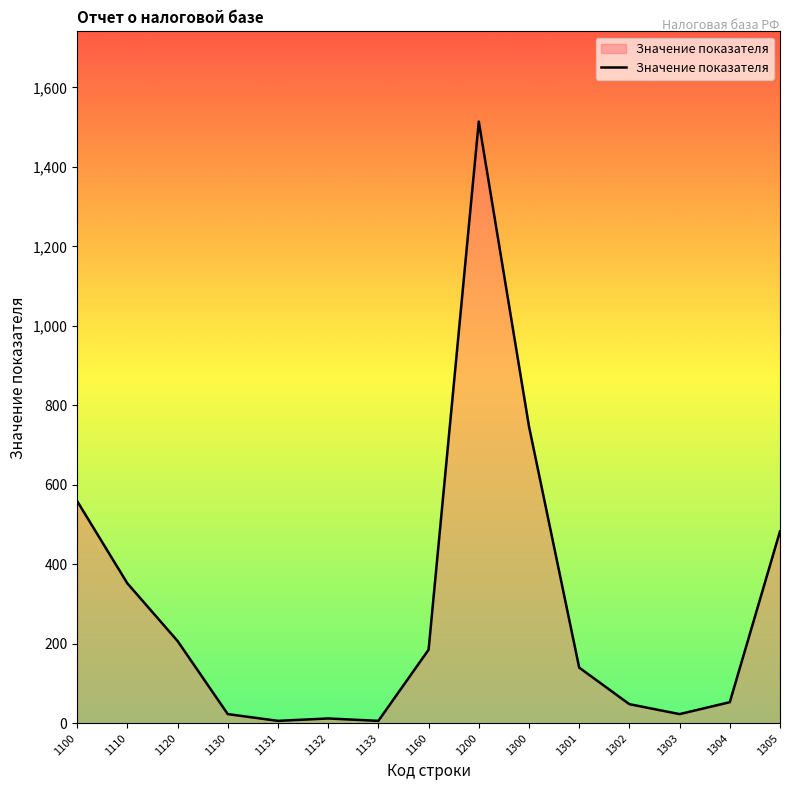

At which label is the value closest to 760?

1300